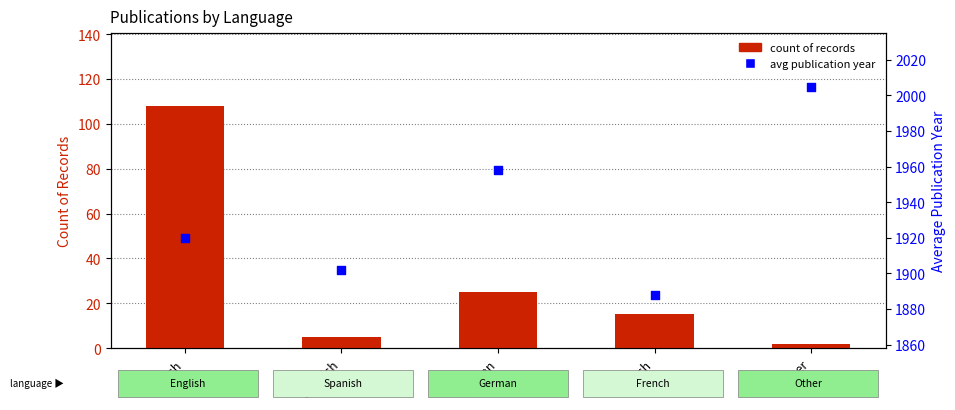

Which series has the widest spread of Y values?

avg publication year